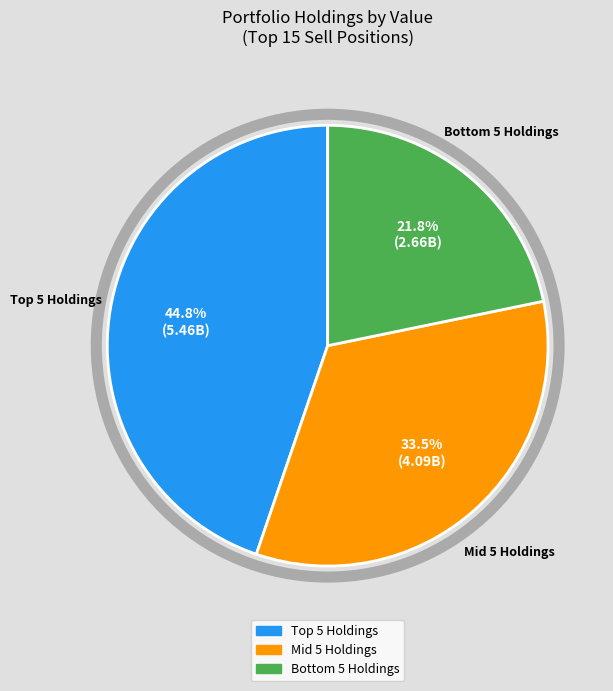

Is there any slice that represents more than half of the pie?

No